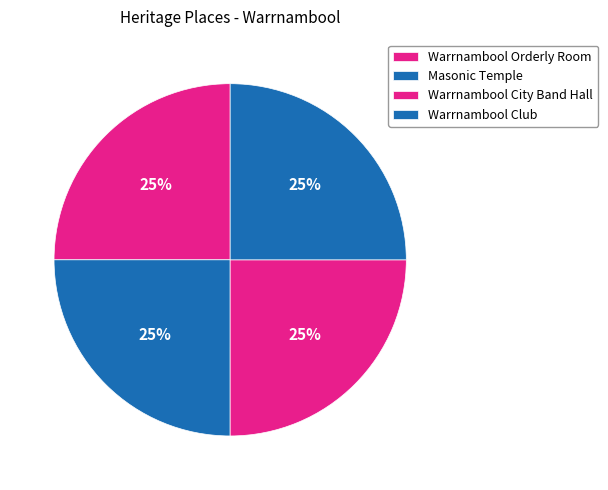

True or false: Warrnambool Orderly Room accounts for 16% of the total.

False